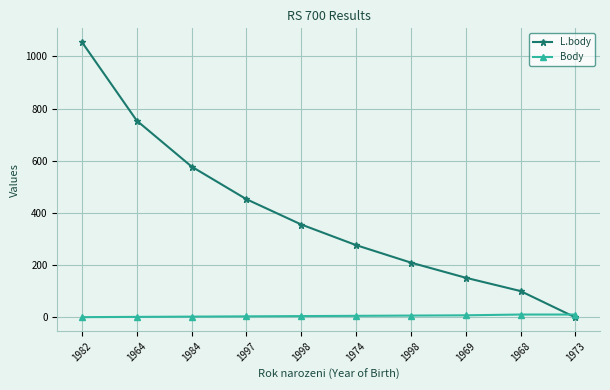

List the labels in order of L.body value, largest first.

1982, 1964, 1984, 1997, 1998, 1974, 1998, 1969, 1968, 1973